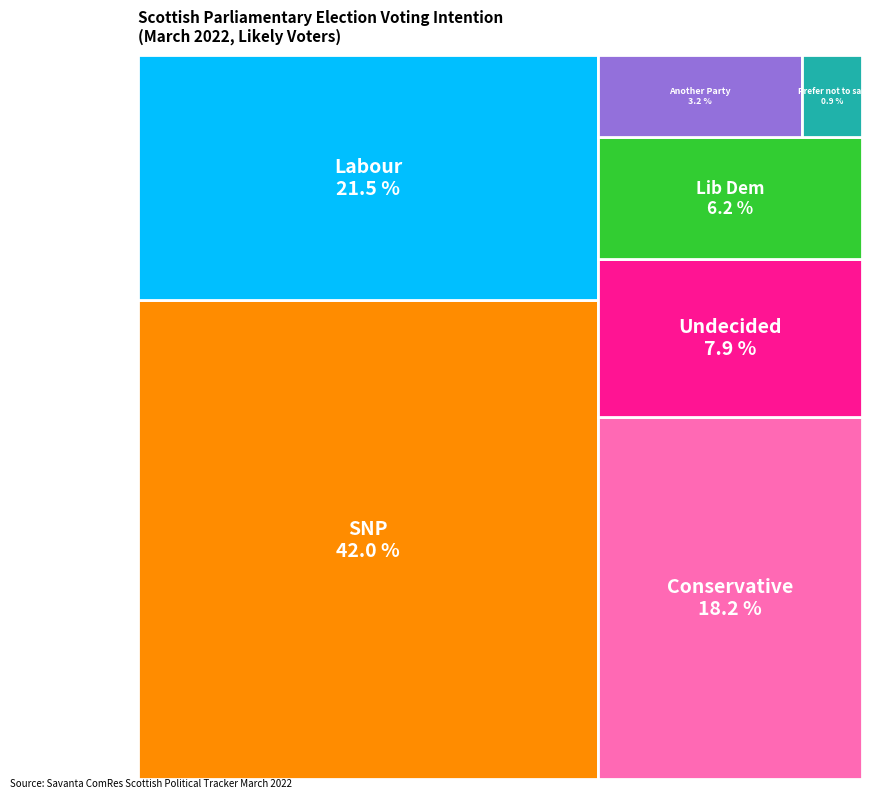

Does any single category account for the majority?

No